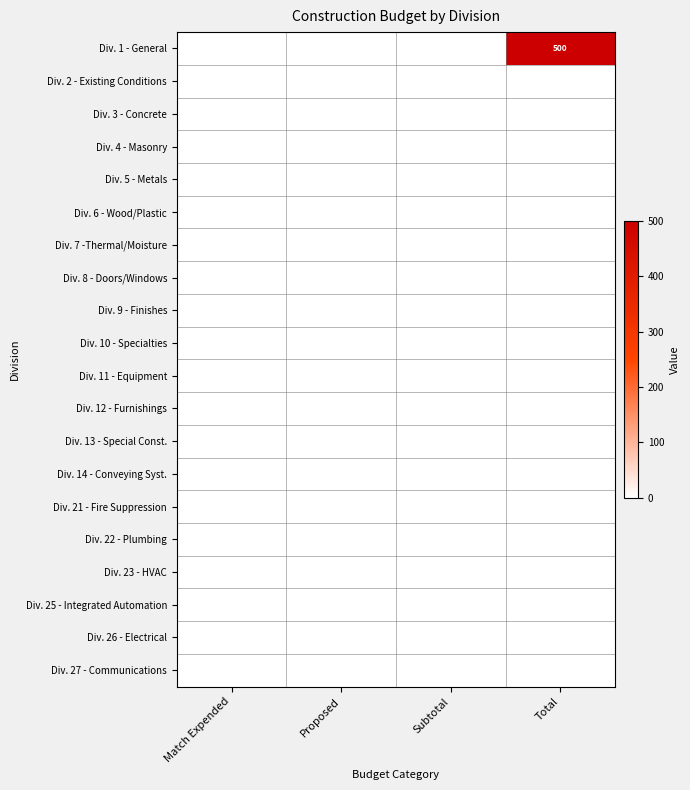

Which series has the largest total across all categories?

Div. 1 - General